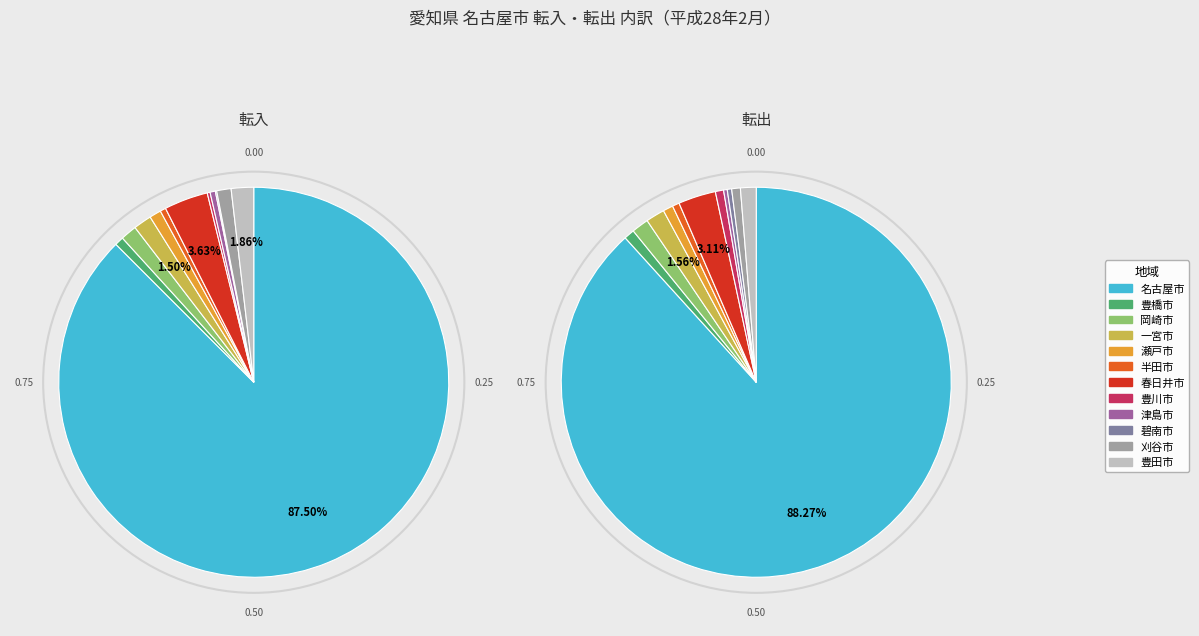

Combined, what portion of the pie is 春日井市 and 名古屋市?

91.1%